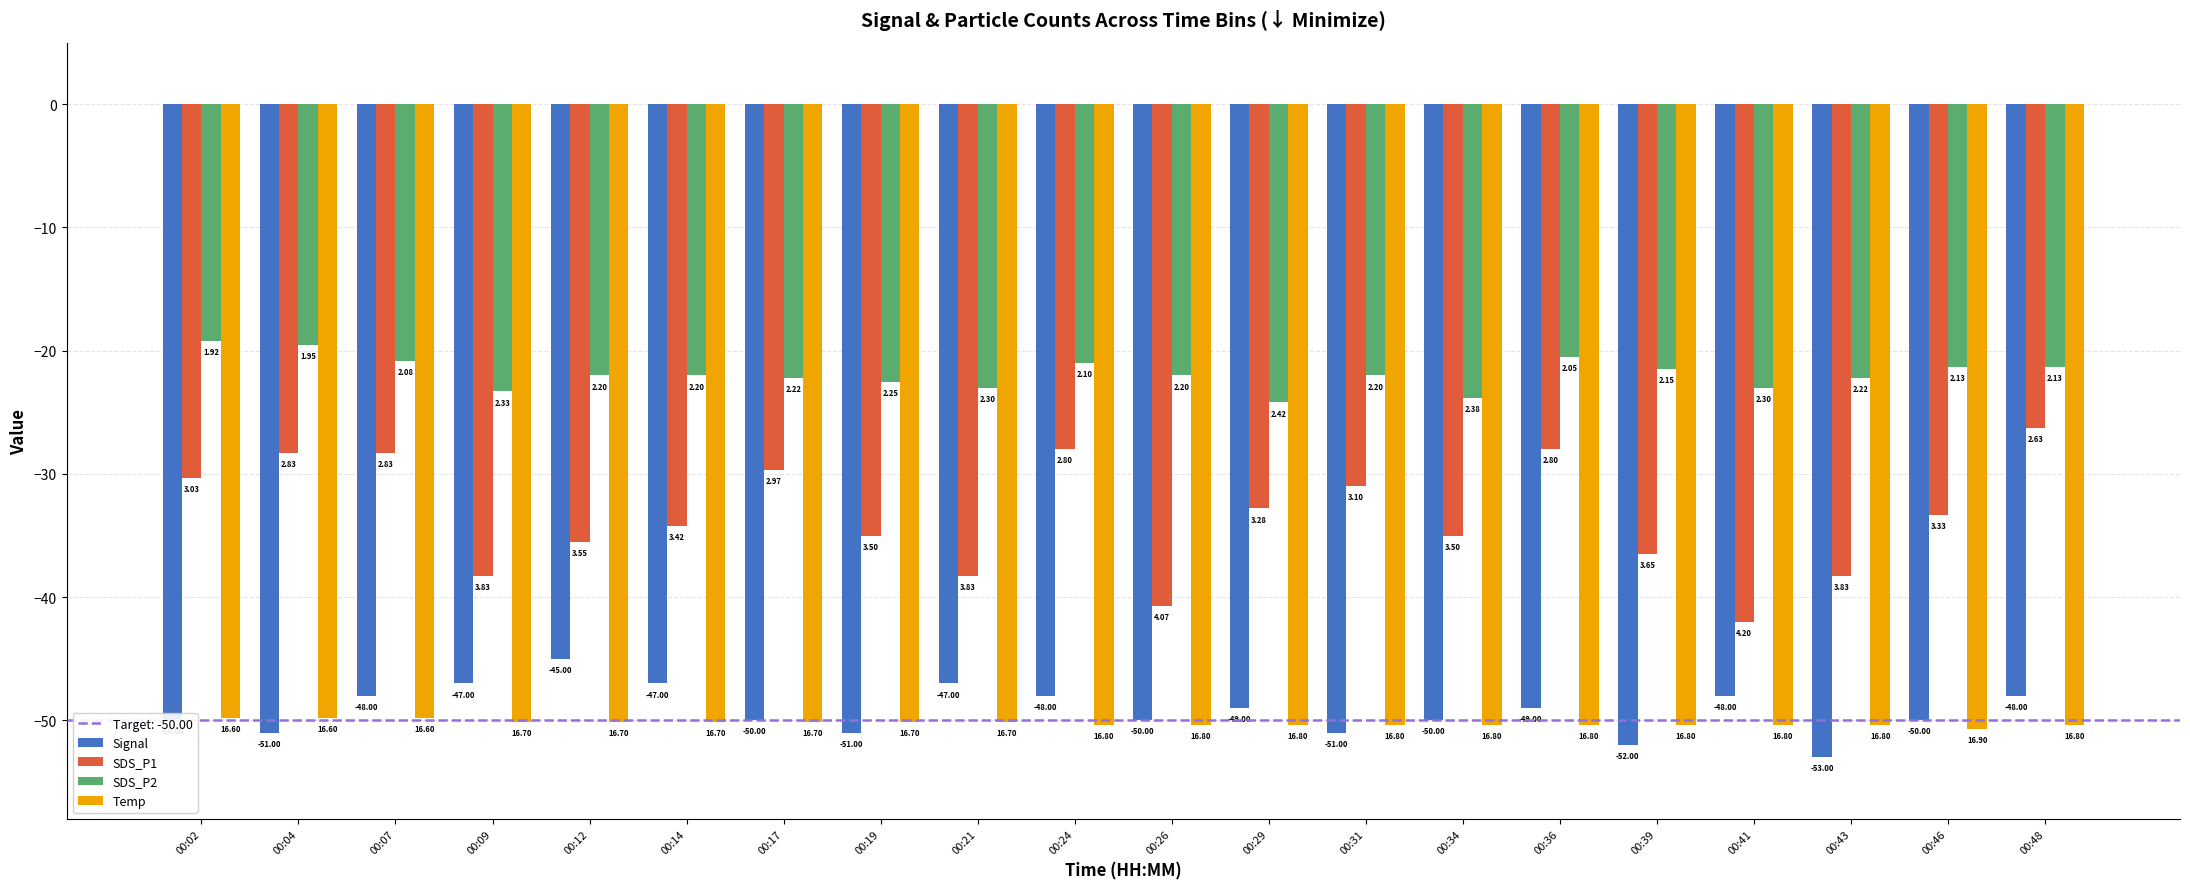

Which series has the largest range (max minus min)?

SDS_P1